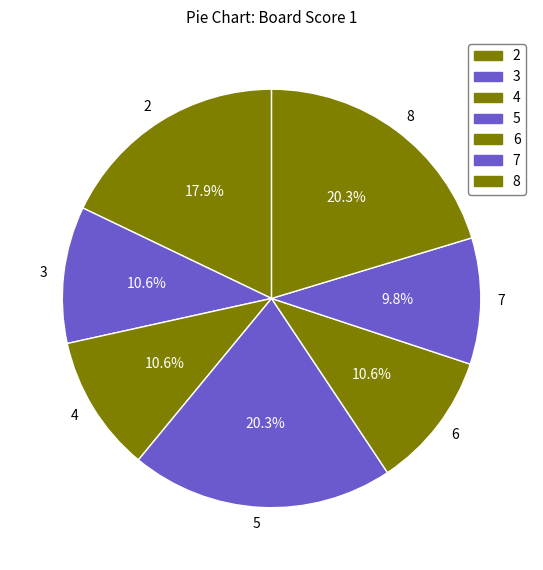

Which has a higher value, 7 or 6?

6